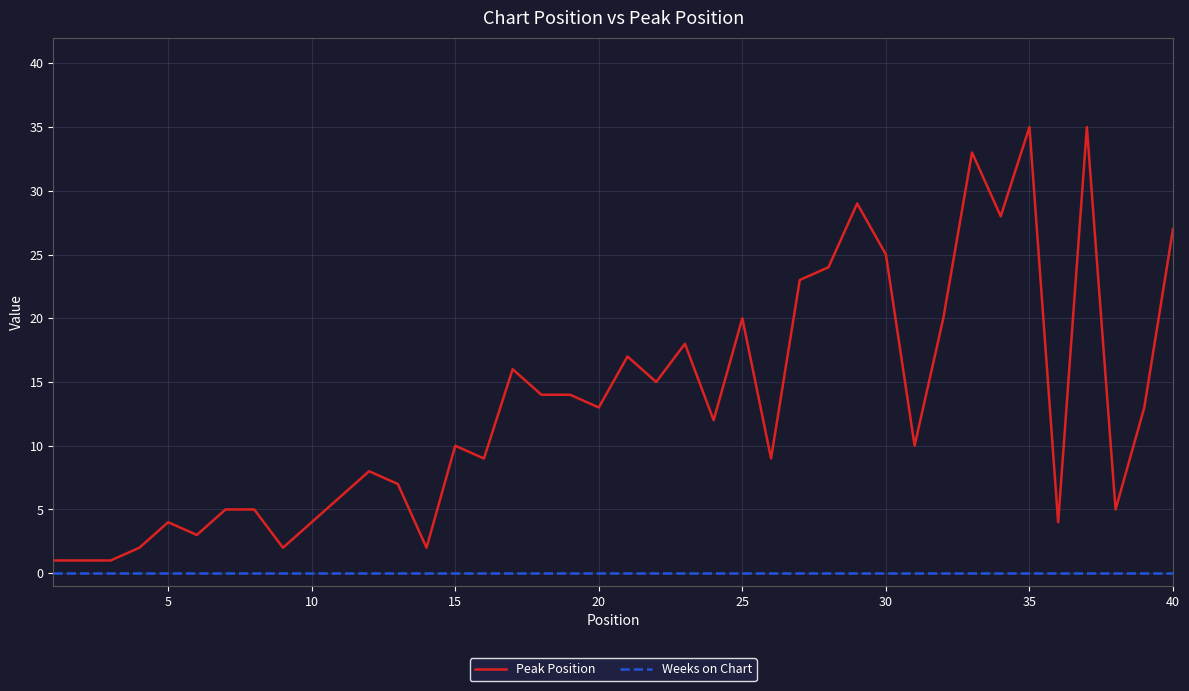

Rank the series by their average value, from highest to lowest.

Peak Position, Weeks on Chart